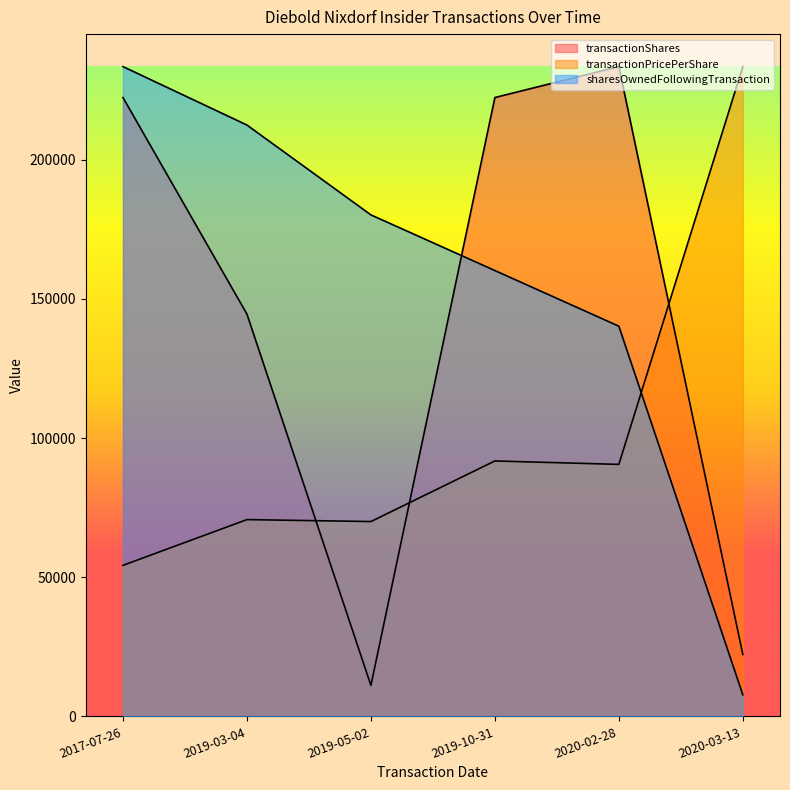

Where is the first local maximum for transactionShares?

2020-02-28